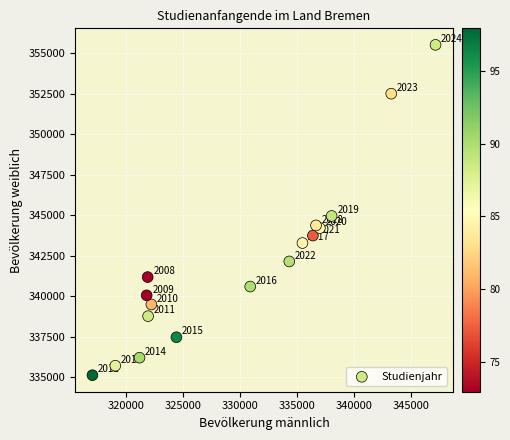

What is the range of X values (max minus min)?

30084